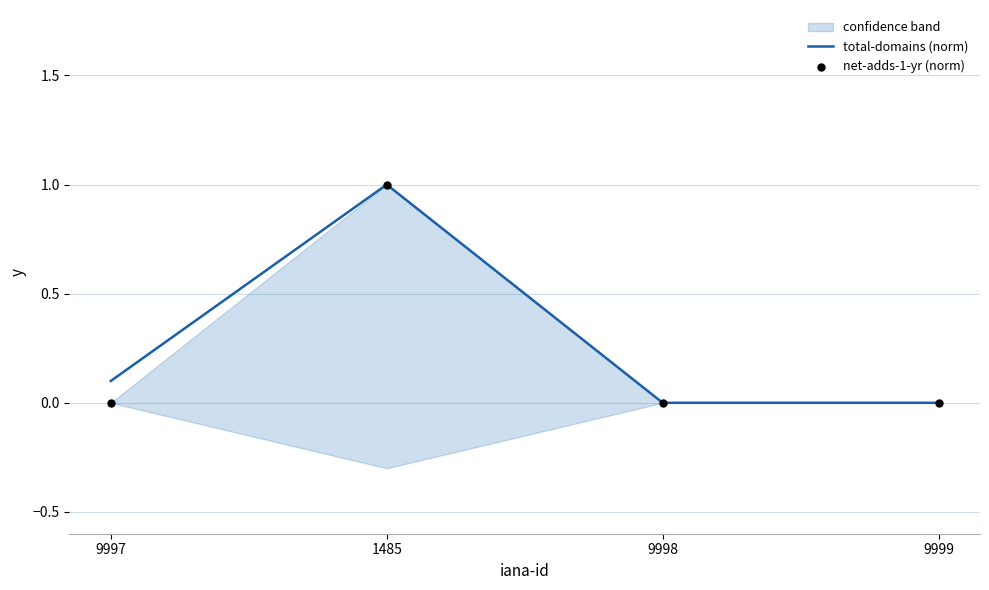

Which series has the largest total across all categories?

total-domains (norm)